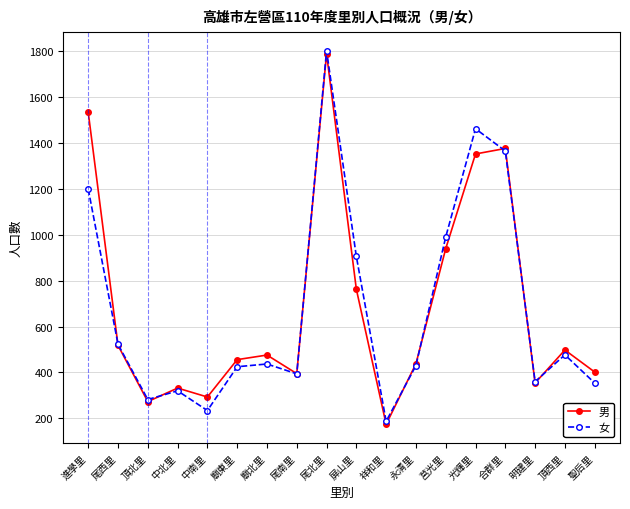

Where is 男 nearest to the value 982?

莒光里